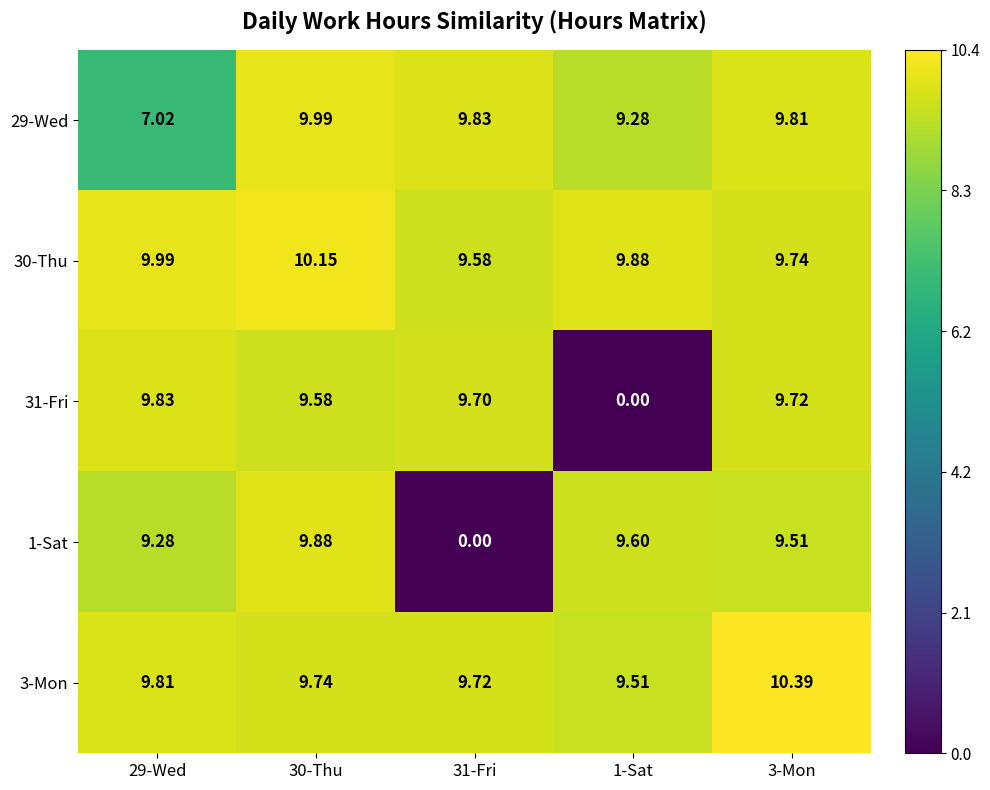

Is the value of 29-Wed at 30-Thu greater than the value of 31-Fri at 30-Thu?

Yes